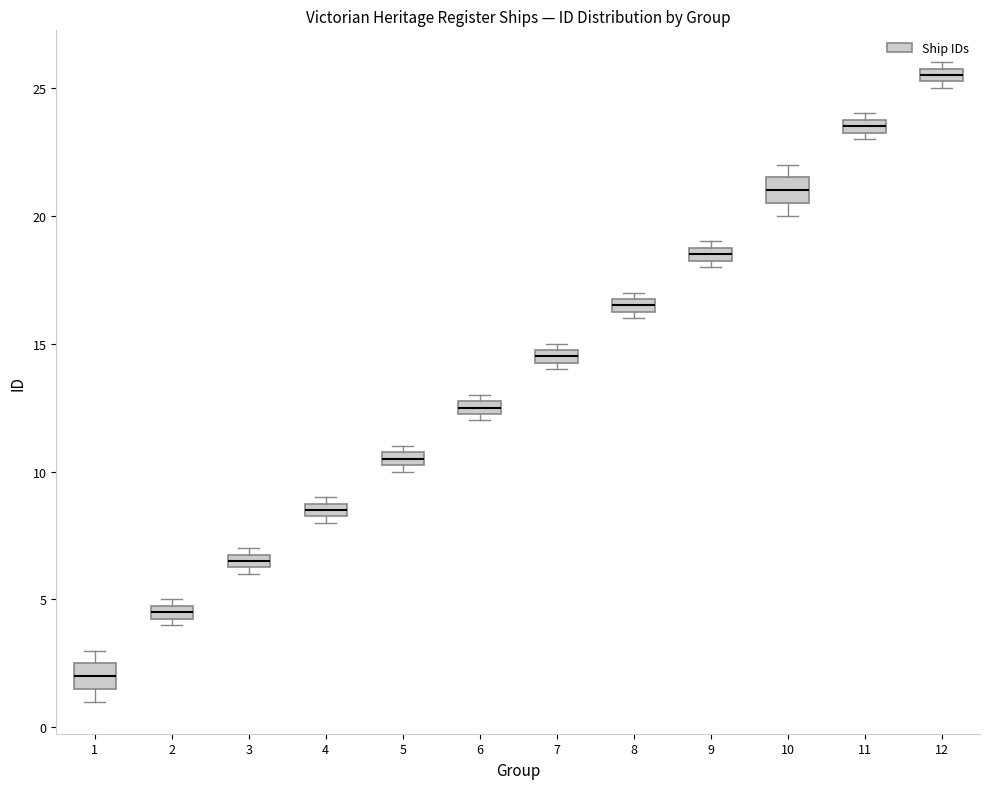

Which box has the lowest median line?

1